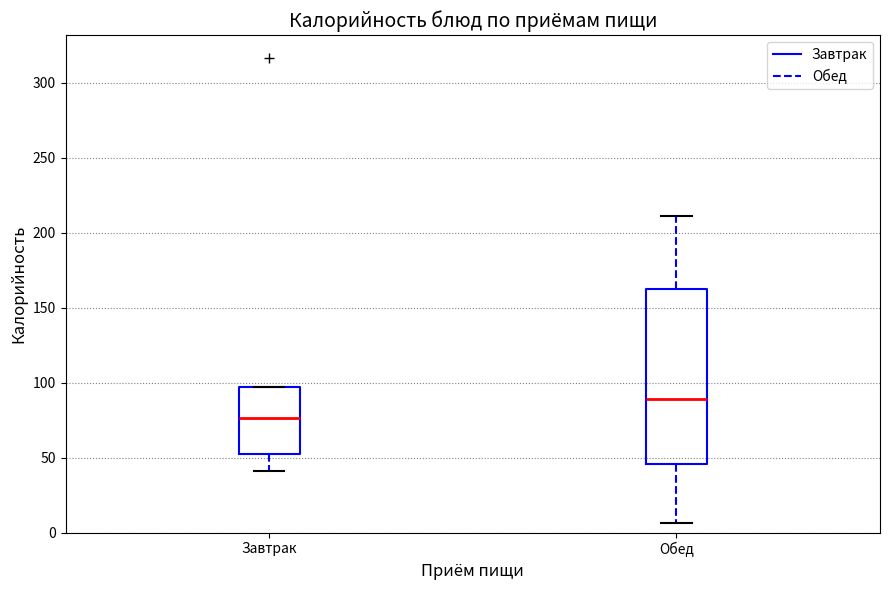

Which box has the highest median line?

Обед